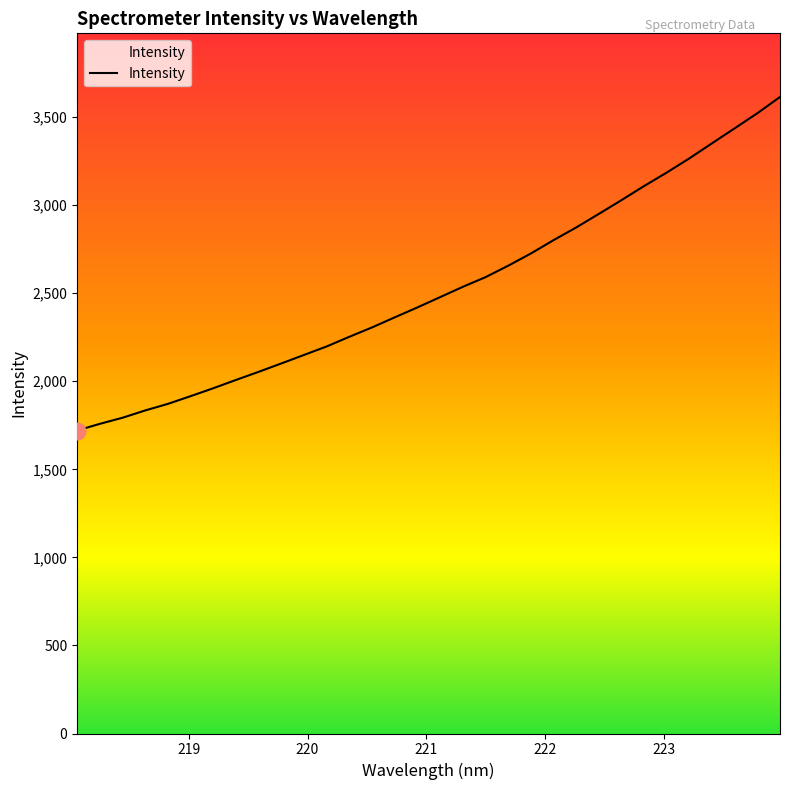

Rank the categories by value from lowest to highest.

218.0596, 218.2508, 218.442, 218.6332, 218.8244, 219.0156, 219.2067, 219.3979, 219.589, 219.7801, 219.9712, 220.1623, 220.3533, 220.5444, 220.7354, 220.9264, 221.1174, 221.3083, 221.4993, 221.6902, 221.8812, 222.0721, 222.263, 222.4538, 222.6447, 222.8355, 223.0264, 223.2172, 223.408, 223.5987, 223.7895, 223.9802